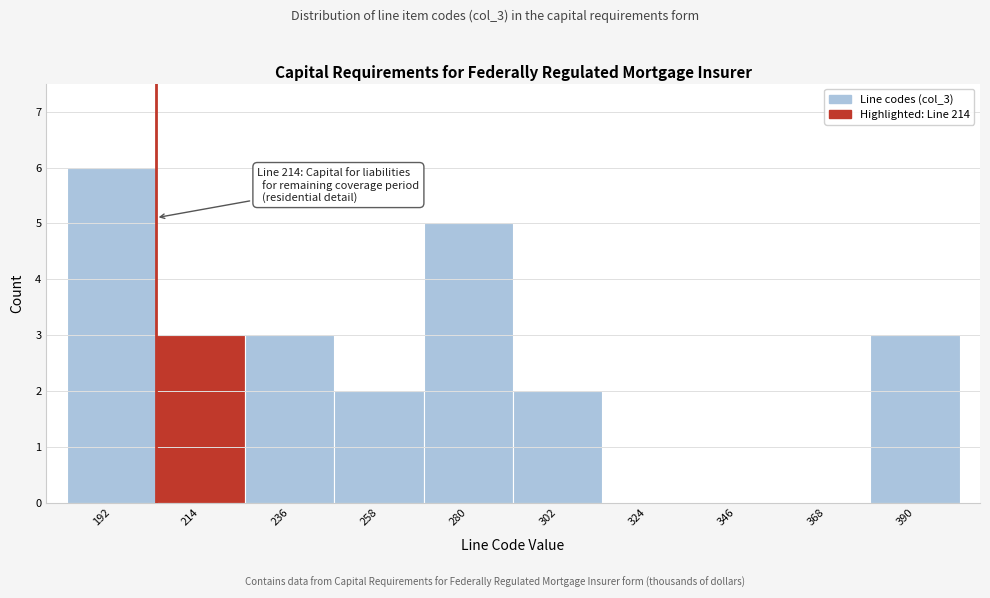

Reading right to left, extract all data points from this chart.

390=3	368=0	346=0	324=0	302=2	280=5	258=2	236=3	214=3	192=6